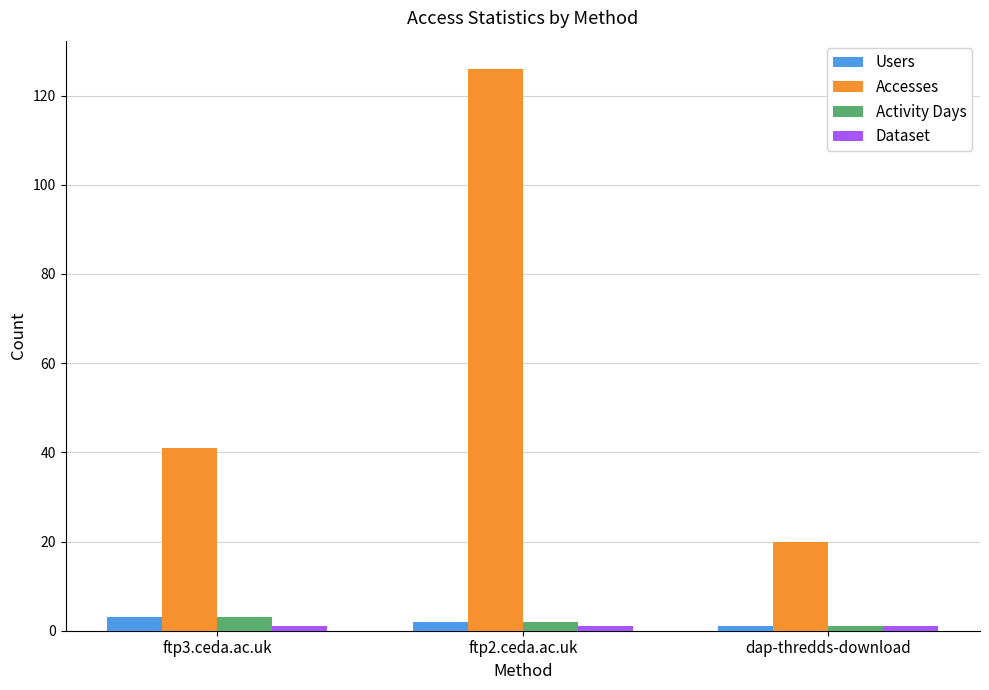

What is the difference between the Accesses values at ftp2.ceda.ac.uk and dap-thredds-download?

106